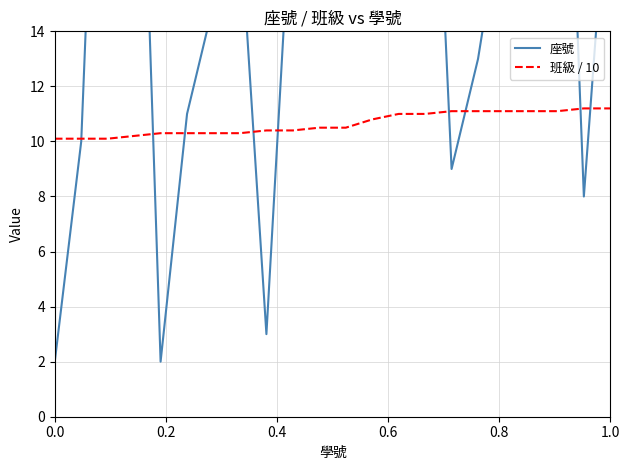

True or false: 班級 / 10 has more than 0 interior local peaks.

False